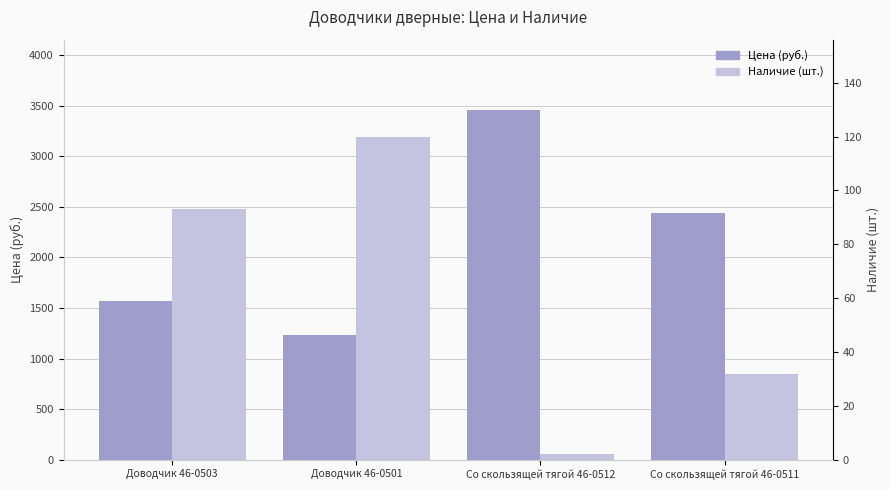

What is the difference between the highest and lowest values at Доводчик 46-0501?

1117.1